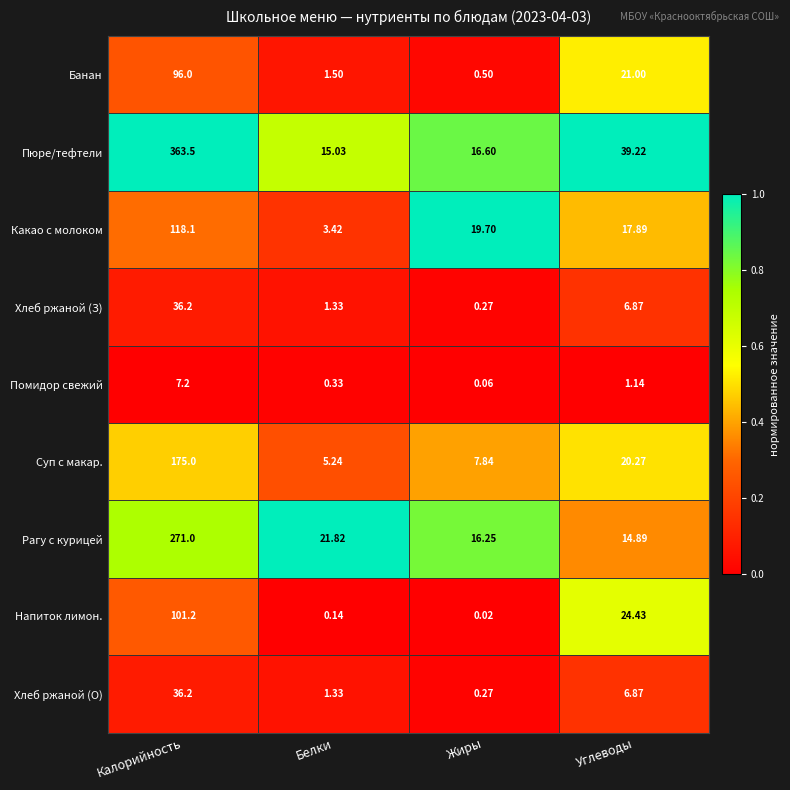

Which category has the lowest value in the Напиток лимон. series?

Жиры